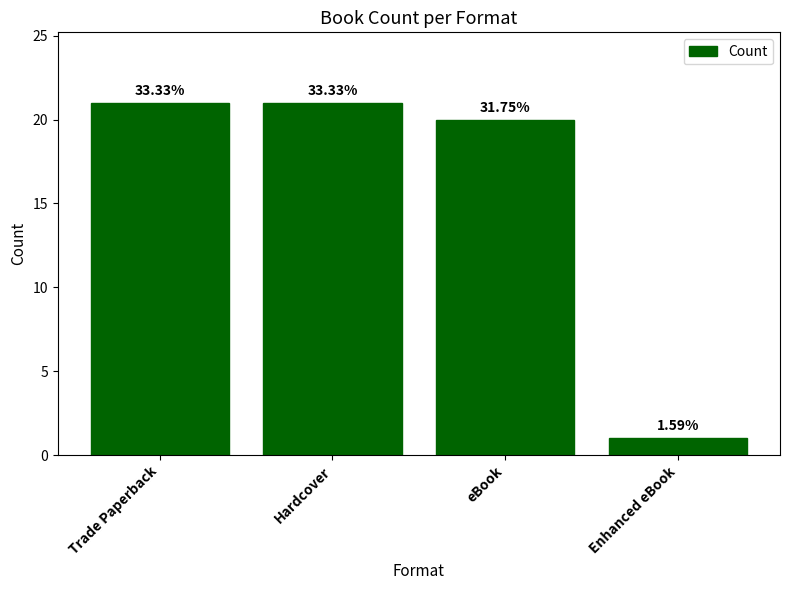

What is the label of the 2nd bar from the right?

eBook